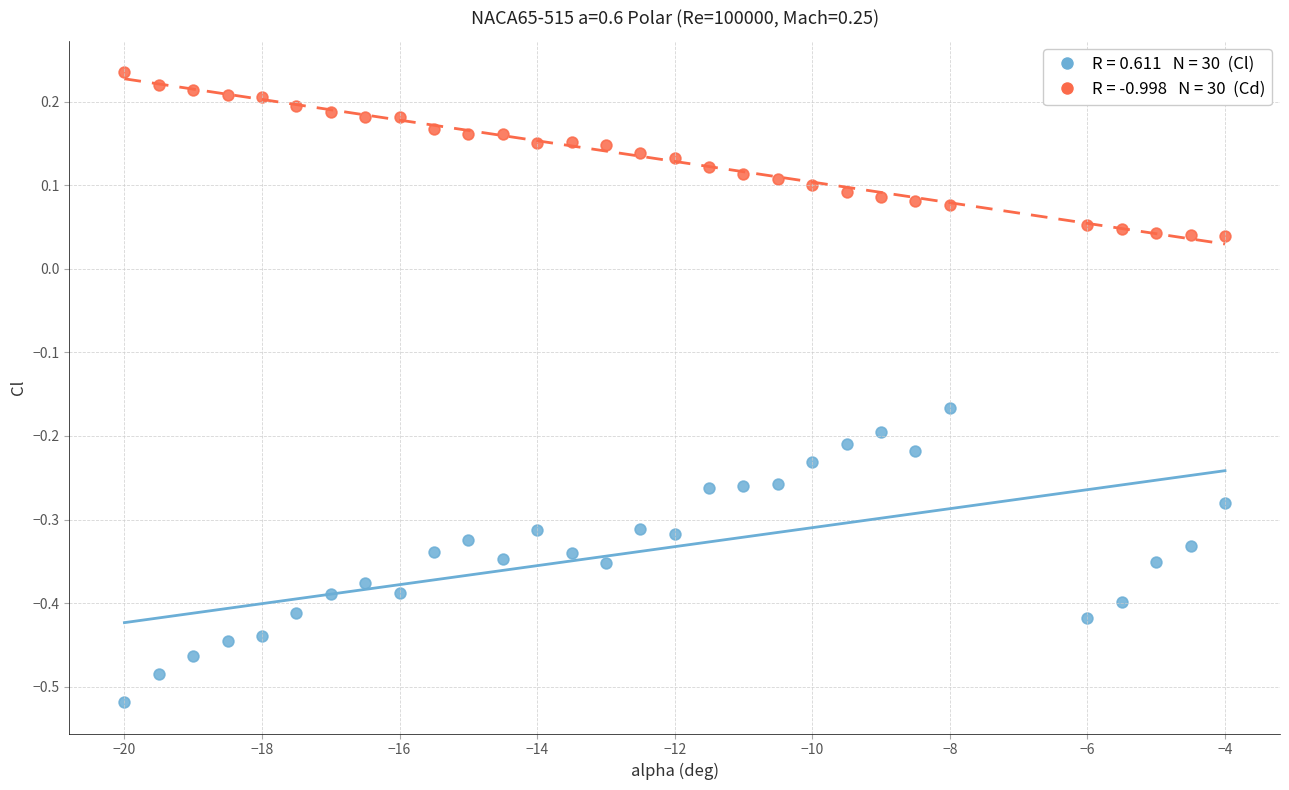

Across all data points, what is the range of Y values (max minus min)?

0.8